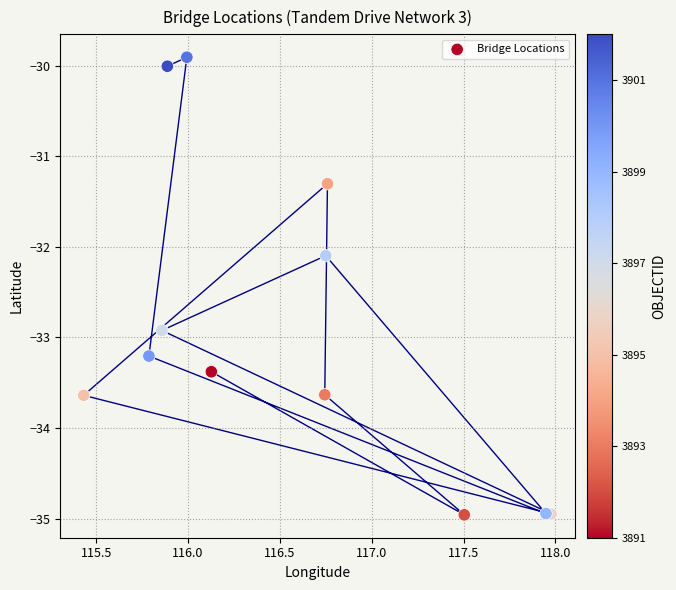

What is the range of X values (max minus min)?

2.5